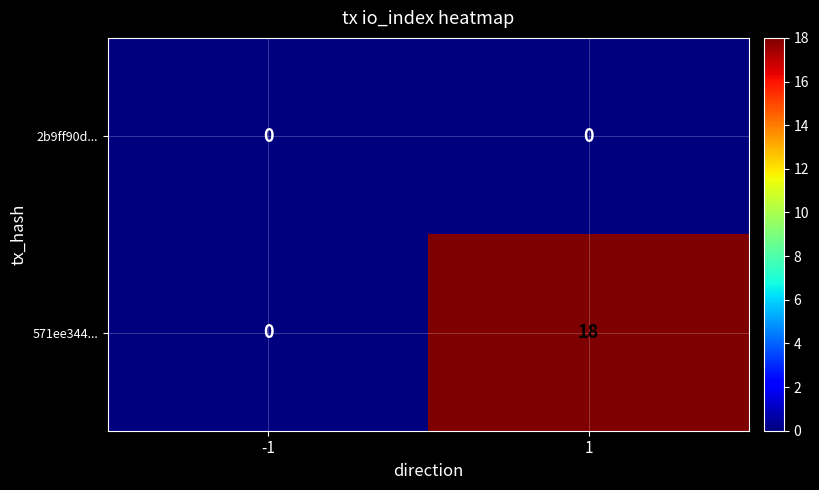

Is it true that 571ee344... equals 0 at -1?

True